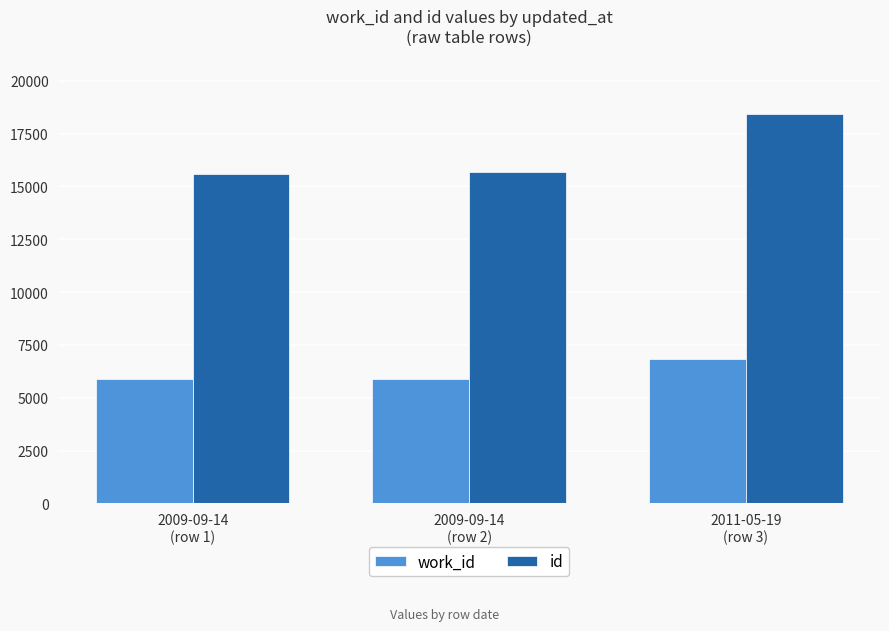

What is the highest value of the id series?

18432